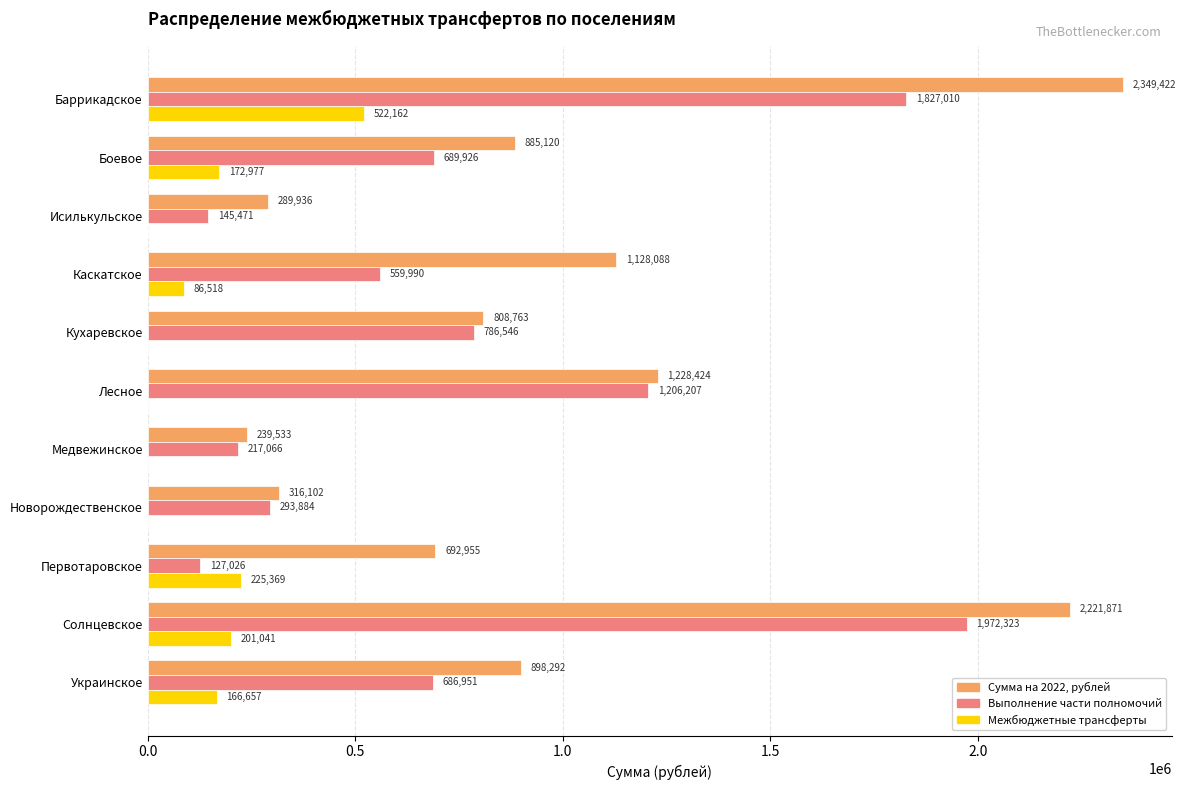

At which category is the sum across all series the highest?

Баррикадское